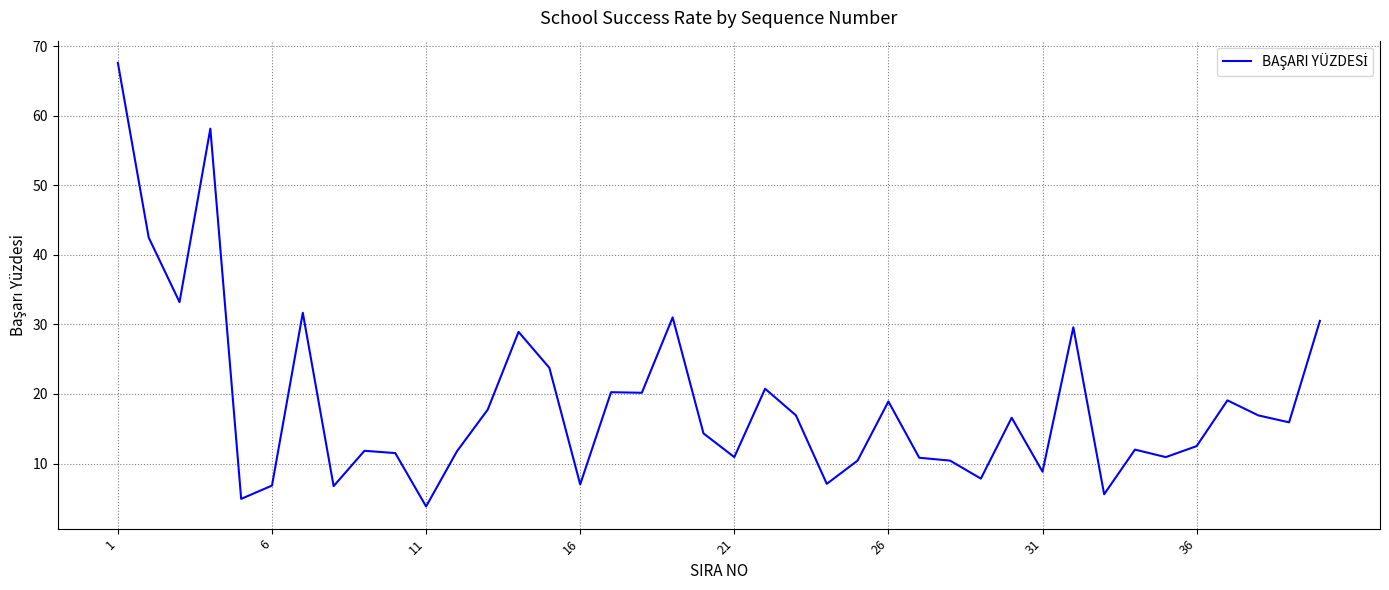

What is the smallest value displayed?

3.8